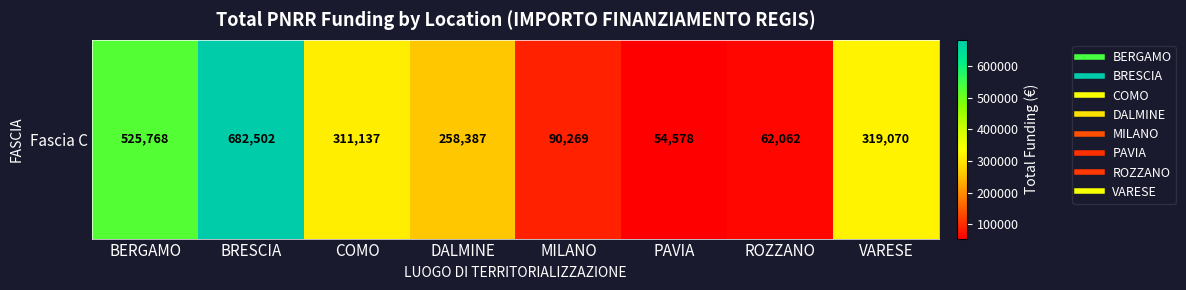

How many values exceed 311136?

4